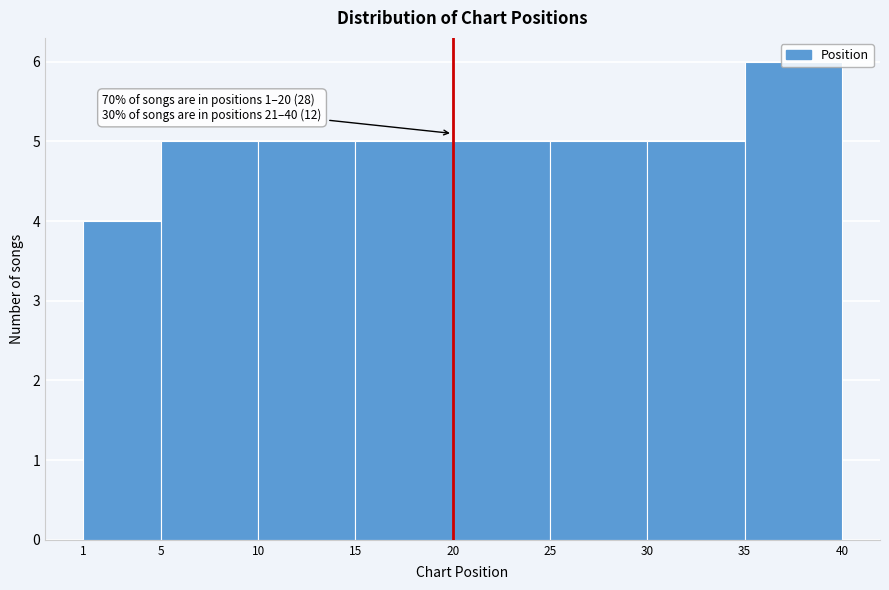

Over which range of the x-axis is the bar tallest?

35 to 40